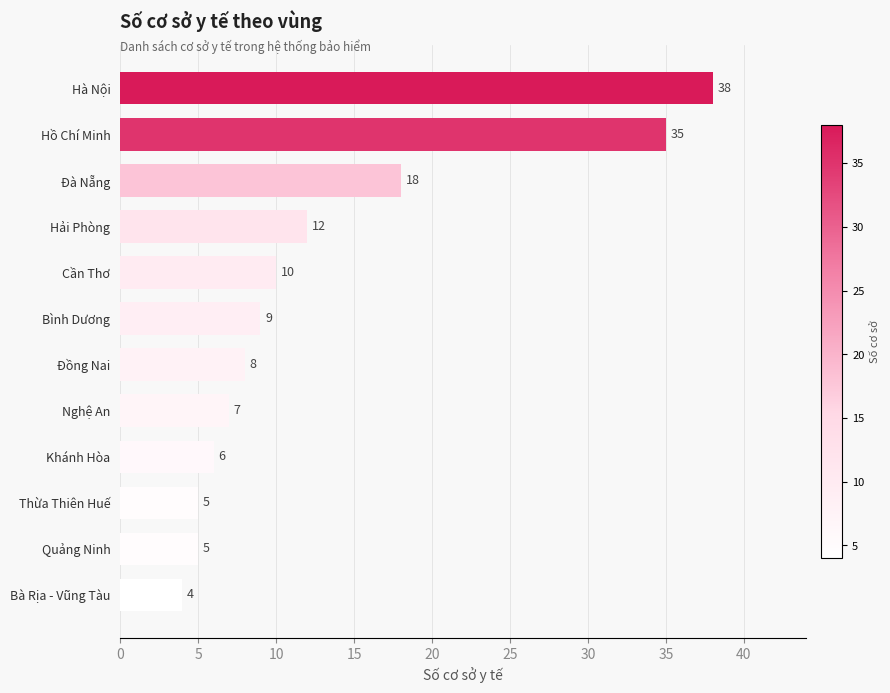

How many bars are there in total?

12